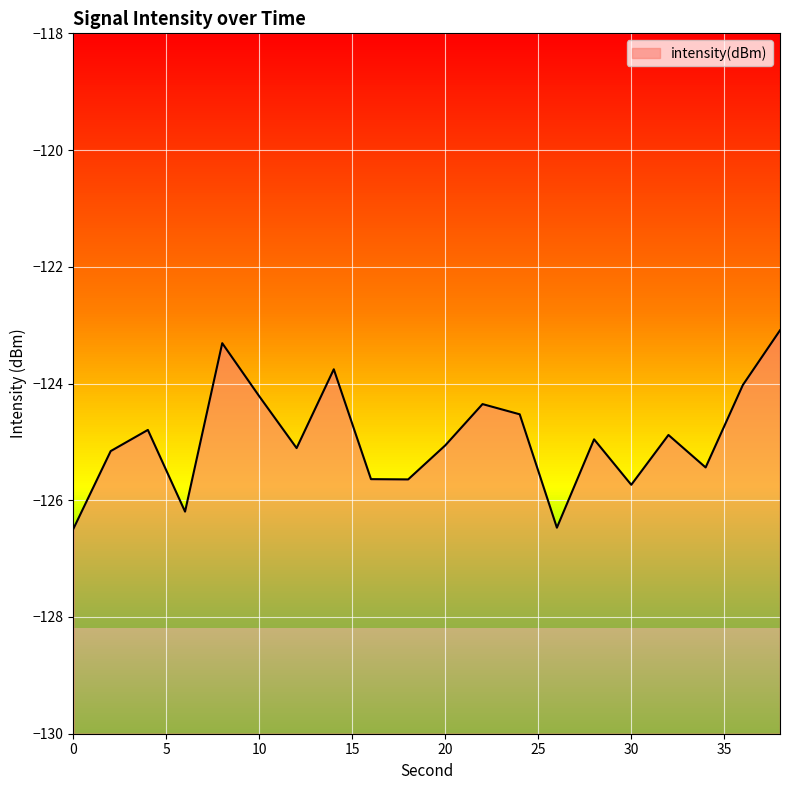

True or false: the data has more than 1 interior local peaks.

True